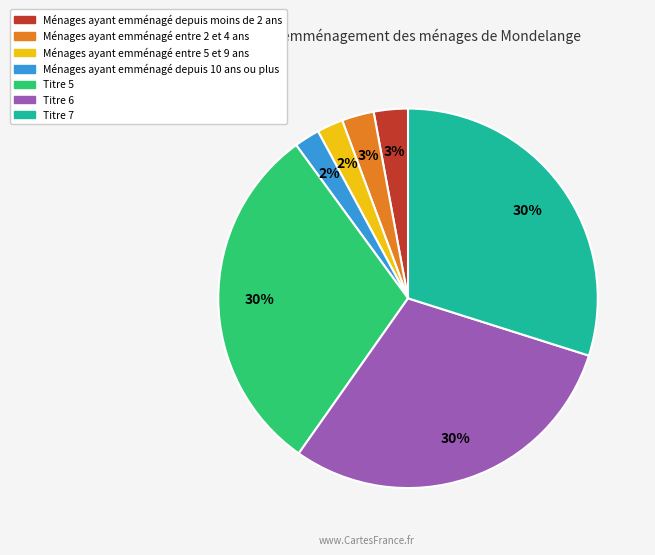

How many slices are in this pie chart?

7